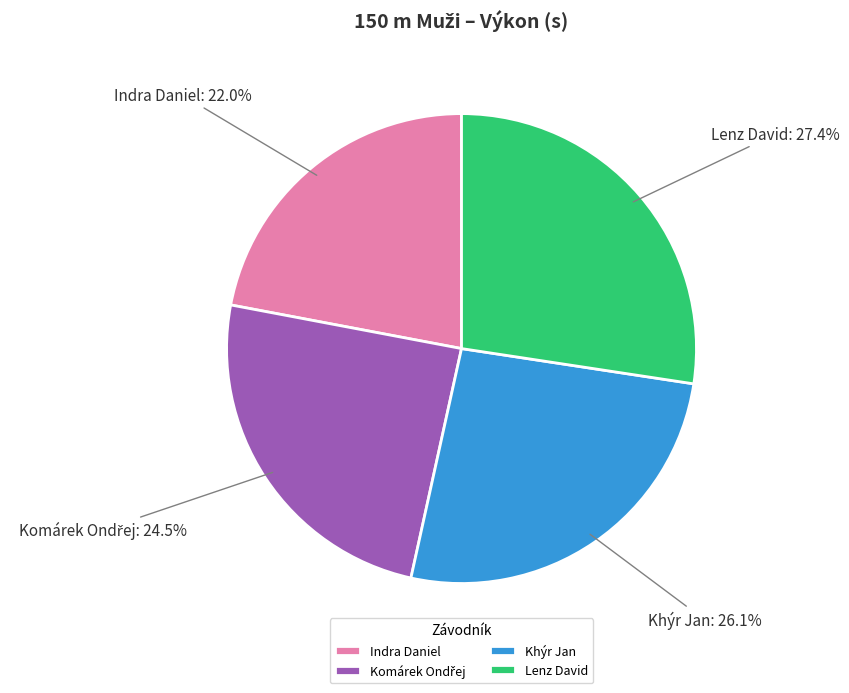

How many segments does this pie chart have?

4